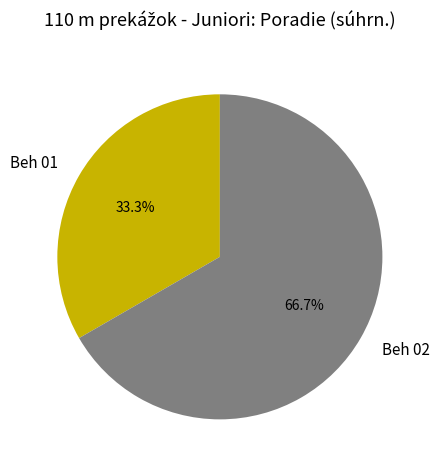

Rank the categories by value from highest to lowest.

Beh 02, Beh 01